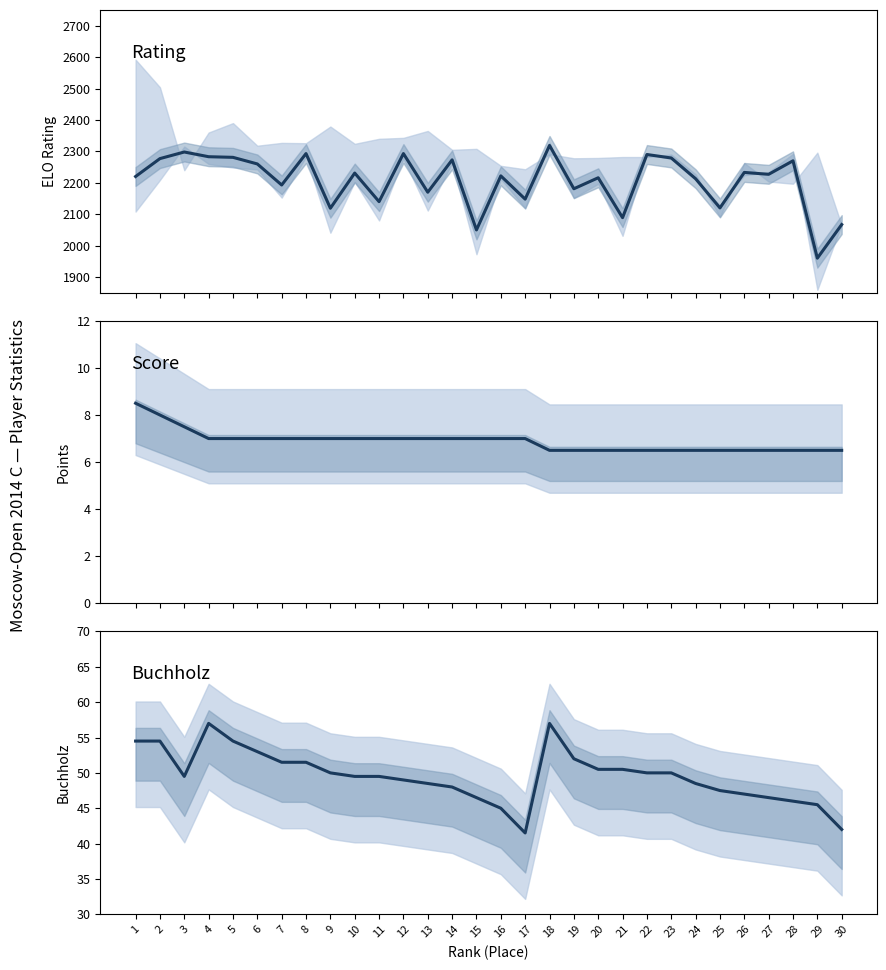

True or false: Buchholz and Rating cross at least once.

False